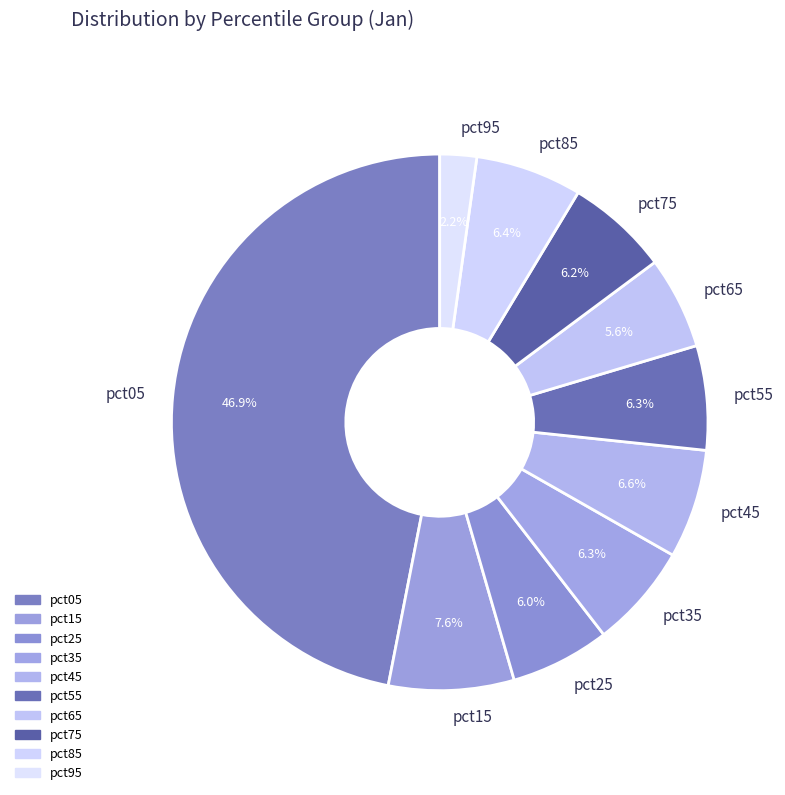

Do pct65 and pct25 together represent more than half of the pie?

No